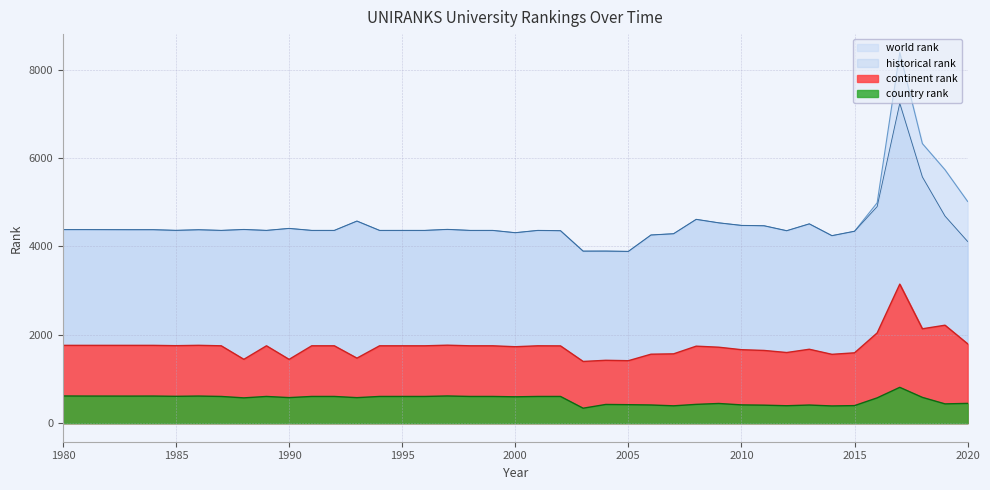

At how many categories does at least one series exceed 2271?

40